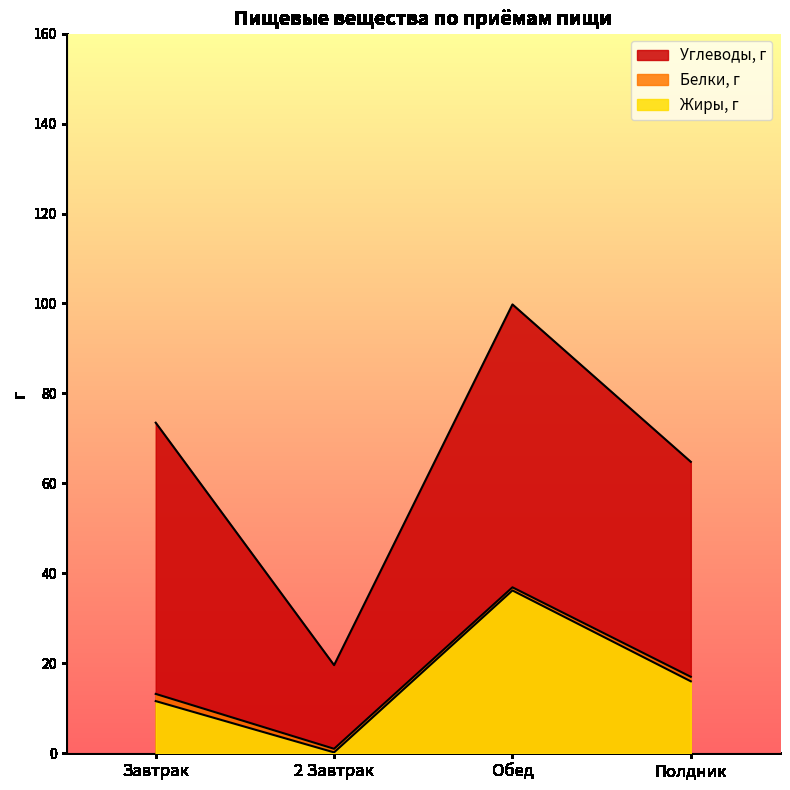

Reading left to right, transcribe all the data shown in this chart.

Белки, г: Завтрак=13.2	2 Завтрак=1.0	Обед=36.9	Полдник=17.0
Углеводы, г: Завтрак=73.5	2 Завтрак=19.6	Обед=99.8	Полдник=64.8
Жиры, г: Завтрак=11.6	2 Завтрак=0.2	Обед=36.2	Полдник=16.0